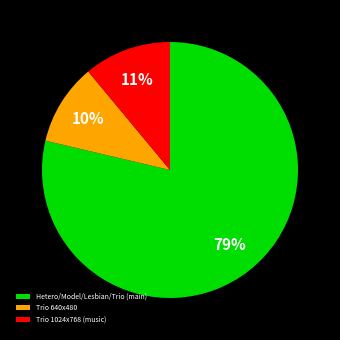

How many slices are in this pie chart?

3